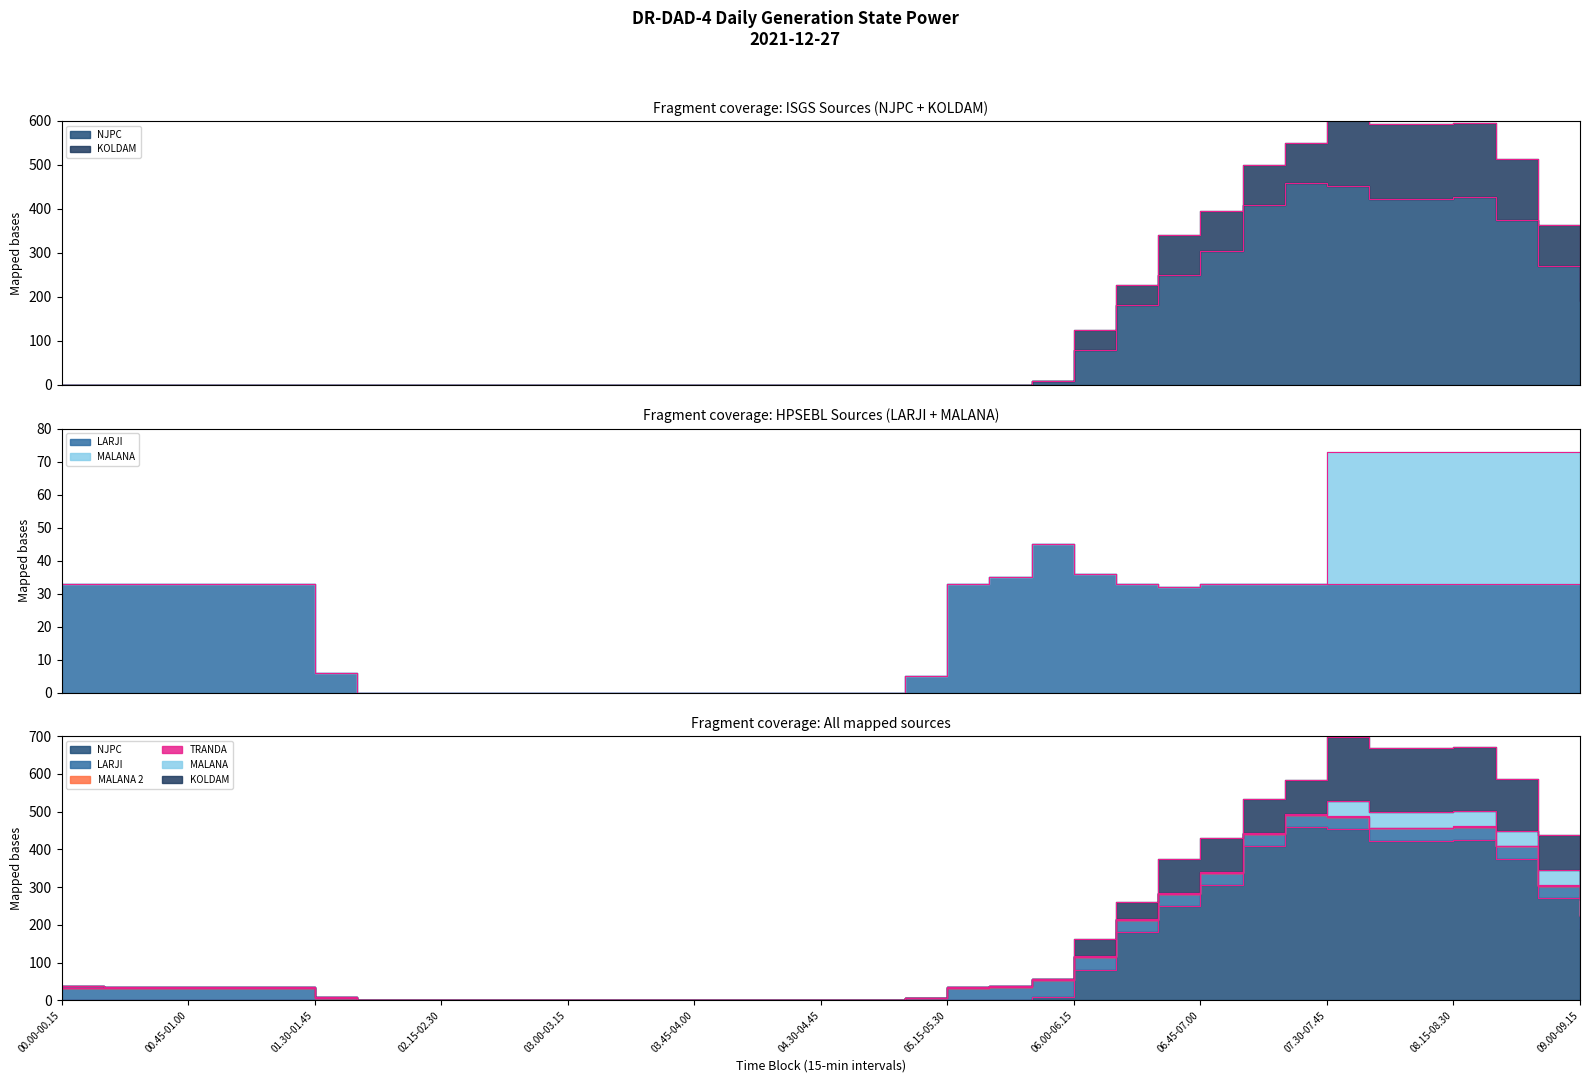

Is the value of LARJI at 00.00-00.15 greater than the value of NJPC at 05.15-05.30?

Yes